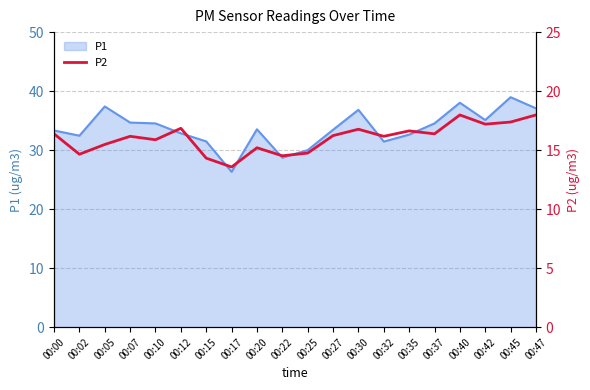

Reading left to right, list all the values displayed in this chart.

00:00=16.4	00:02=14.7	00:05=15.5	00:07=16.2	00:10=15.9	00:12=16.9	00:15=14.3	00:17=13.6	00:20=15.2	00:22=14.5	00:25=14.8	00:27=16.2	00:30=16.8	00:32=16.2	00:35=16.6	00:37=16.4	00:40=18.0	00:42=17.2	00:45=17.4	00:47=18.0